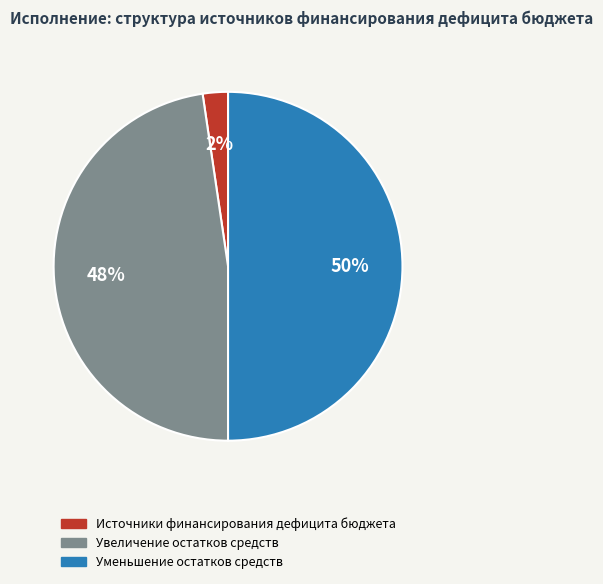

To the nearest percent, what is the average slice percentage?

33%